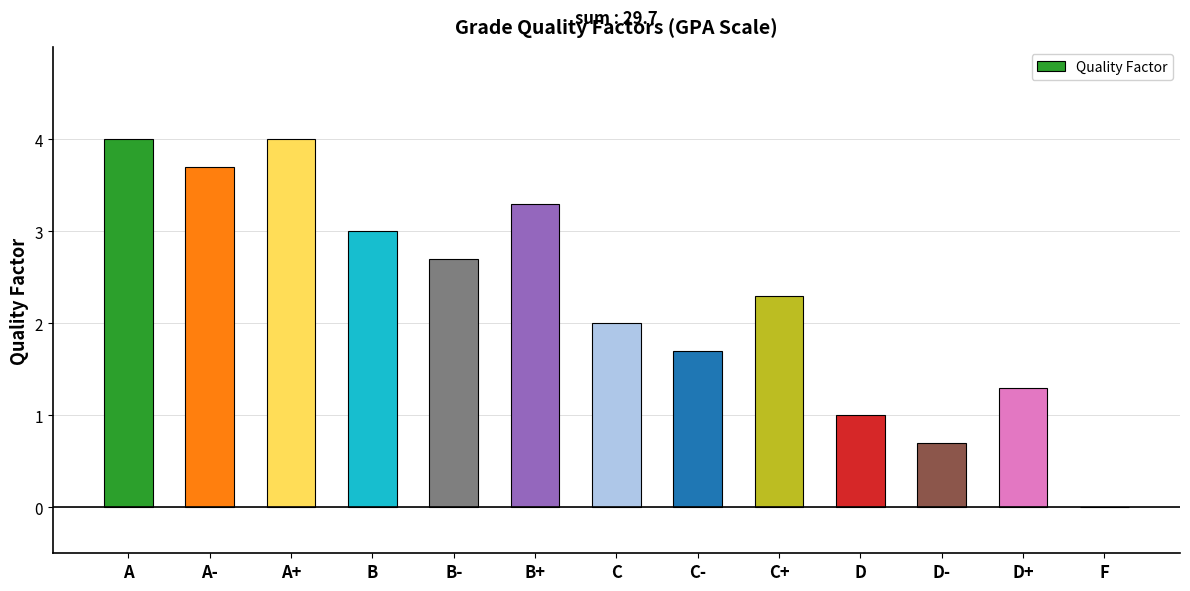

Is it true that the value at D+ is 1.3?

True